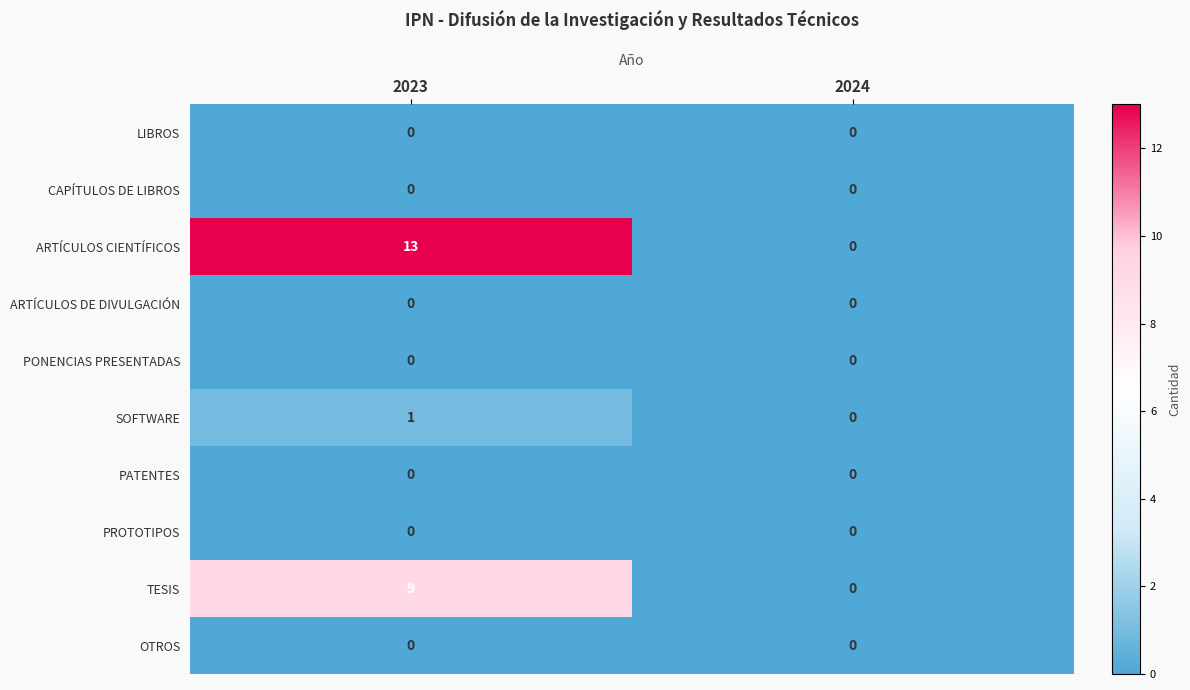

At how many categories does at least one series exceed 1?

1